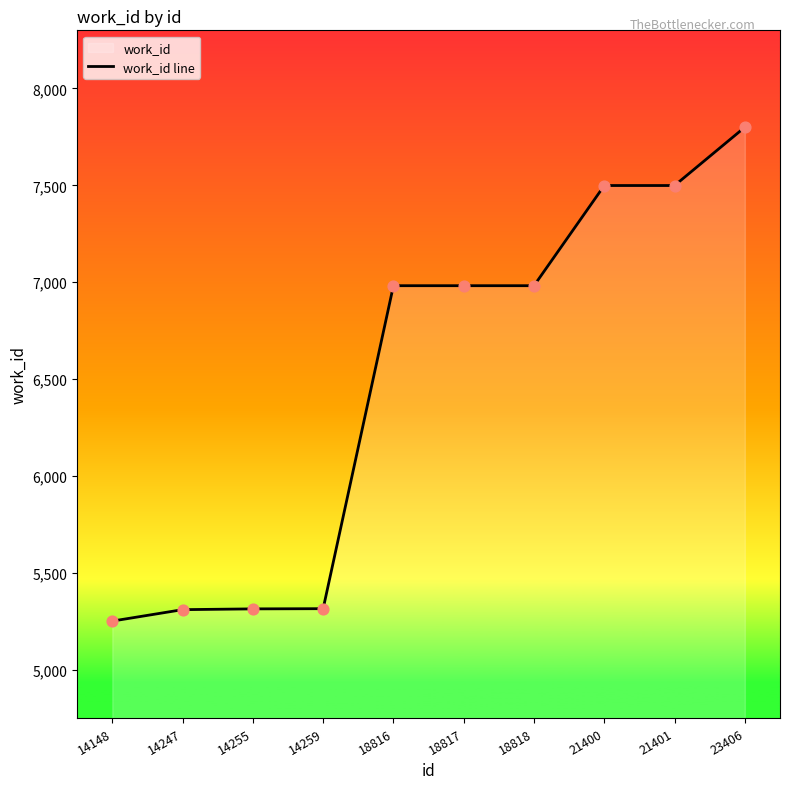

Between 18817 and 14259, which is larger?

18817